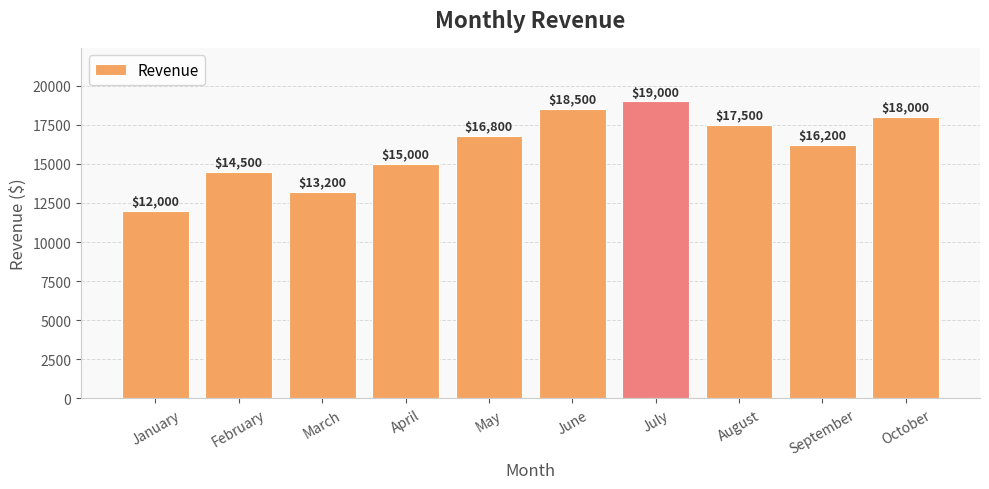

What is the minimum value shown in the chart?

12000